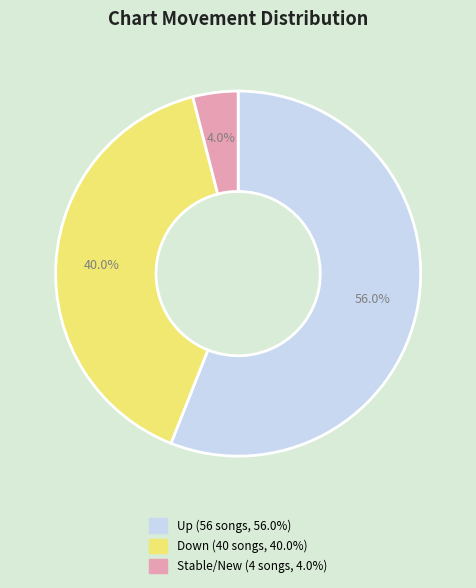

Count the number of slices in the pie.

3